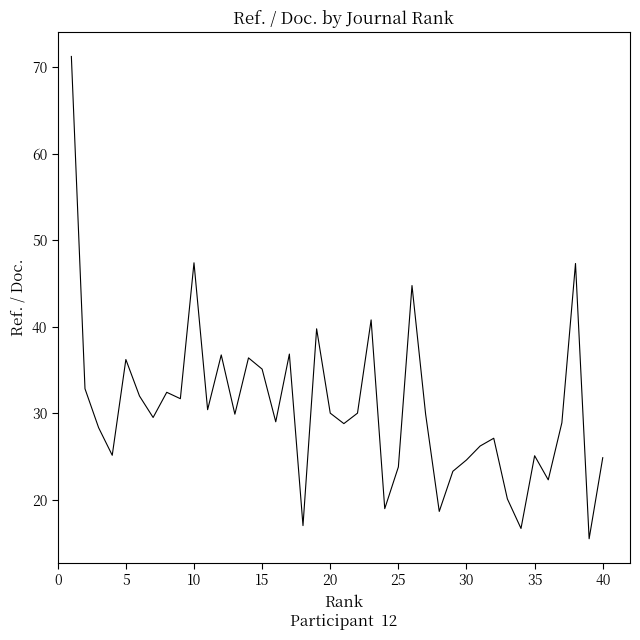

What is the minimum value shown in the chart?

15.5